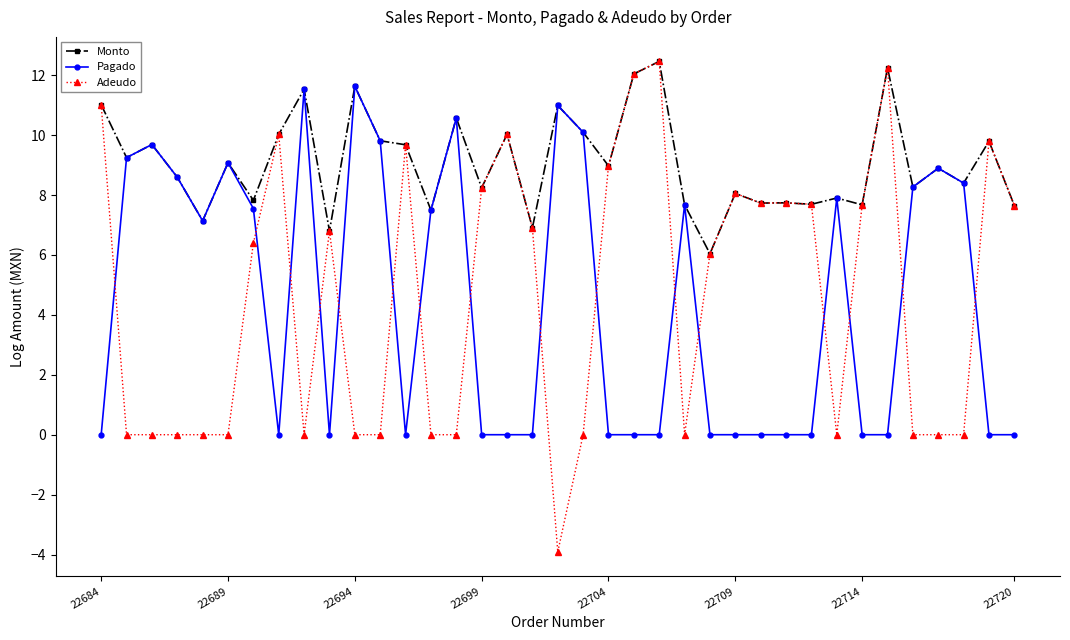

What is the sum of all Adeudo values?

173.3